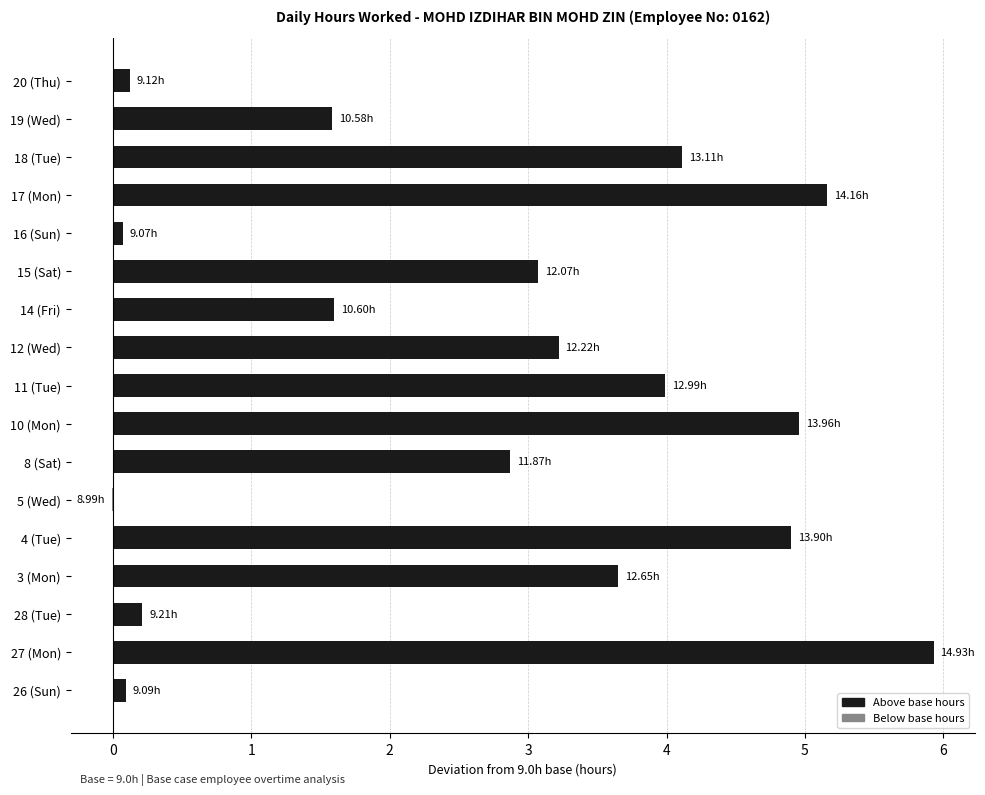

How many series are shown in this chart?

1